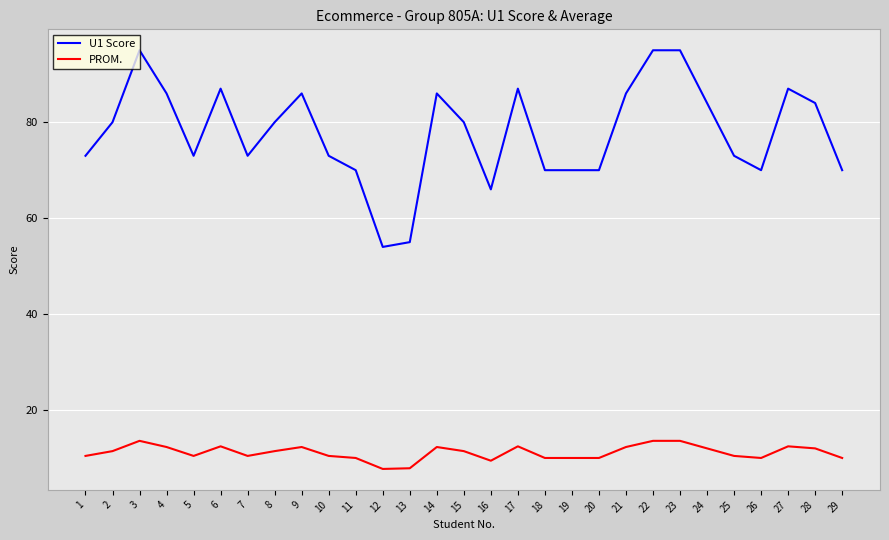

Read the PROM. value at 27.

12.4